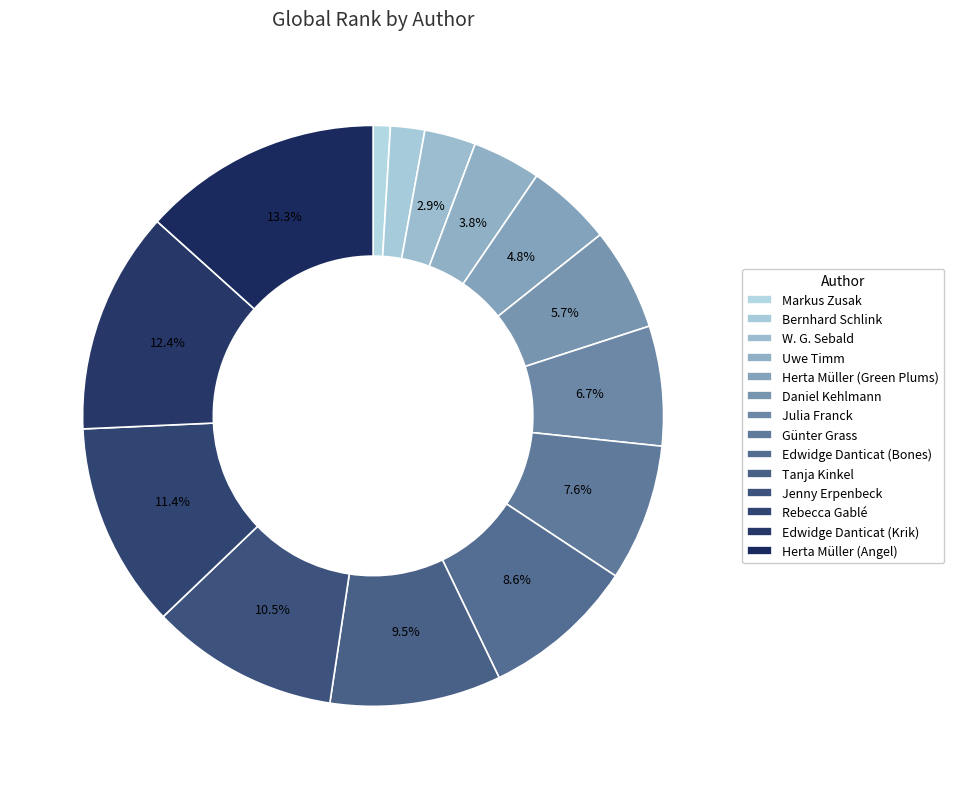

To the nearest percent, what portion does Tanja Kinkel represent?

10%